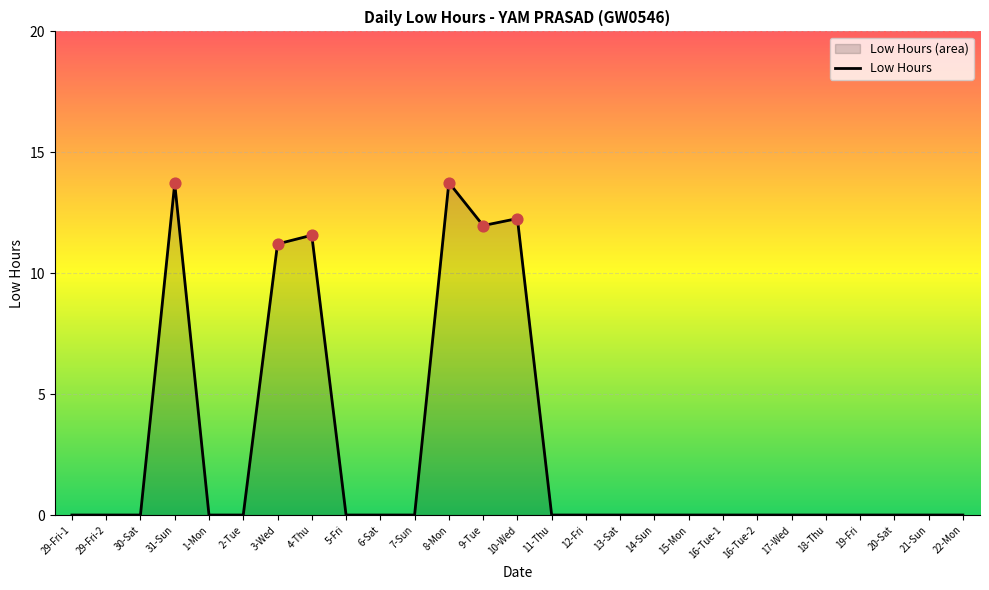

Which has a higher value, 13-Sat or 3-Wed?

3-Wed